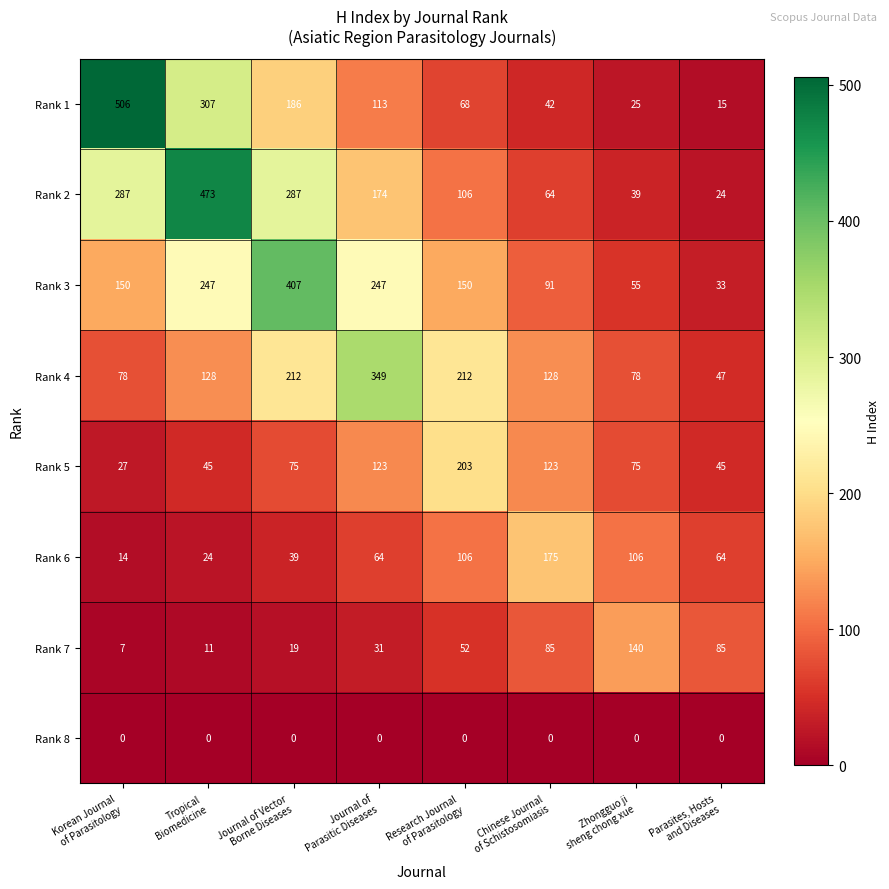

What is the sum of all Rank 3 values?

1380